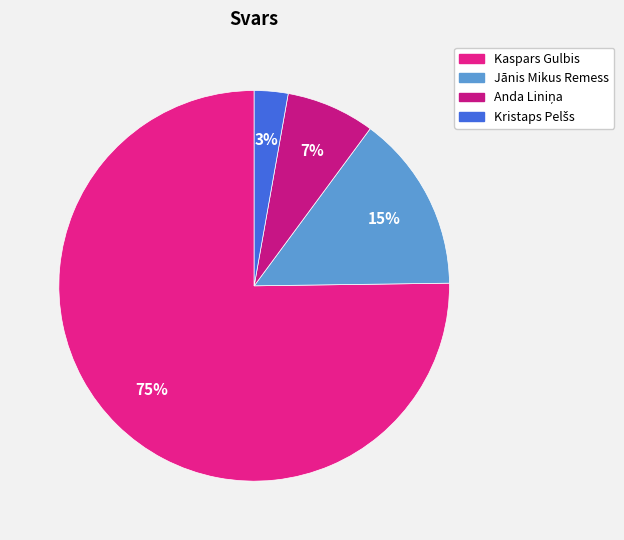

To the nearest percent, what portion does Kaspars Gulbis represent?

75%